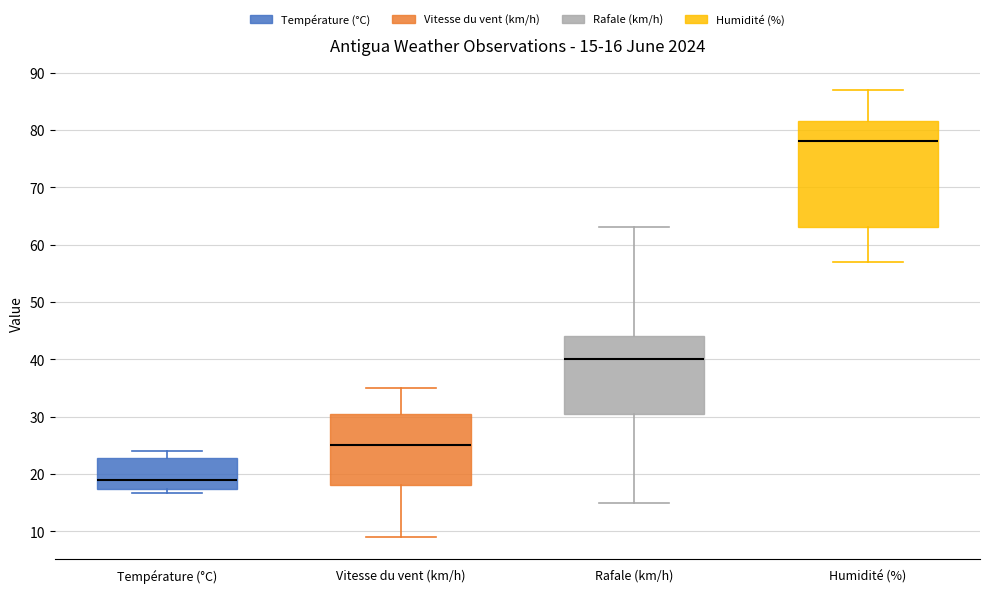

Which box is the tallest, from its lower edge to its upper edge?

Humidité (%)